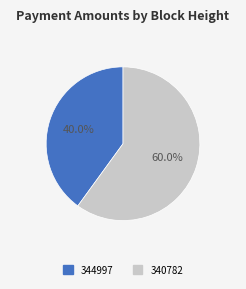

To the nearest percent, what portion does 344997 represent?

40%